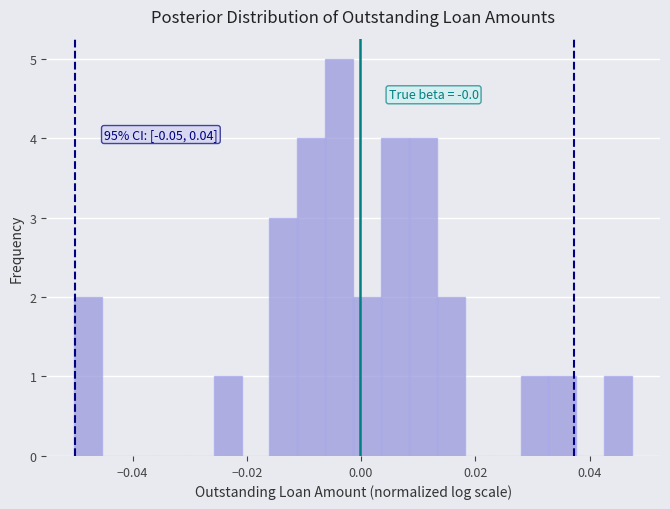

Around what value on the x-axis is the tallest bar? Give the approximate position of its centre, as read against the axis.

-0.004